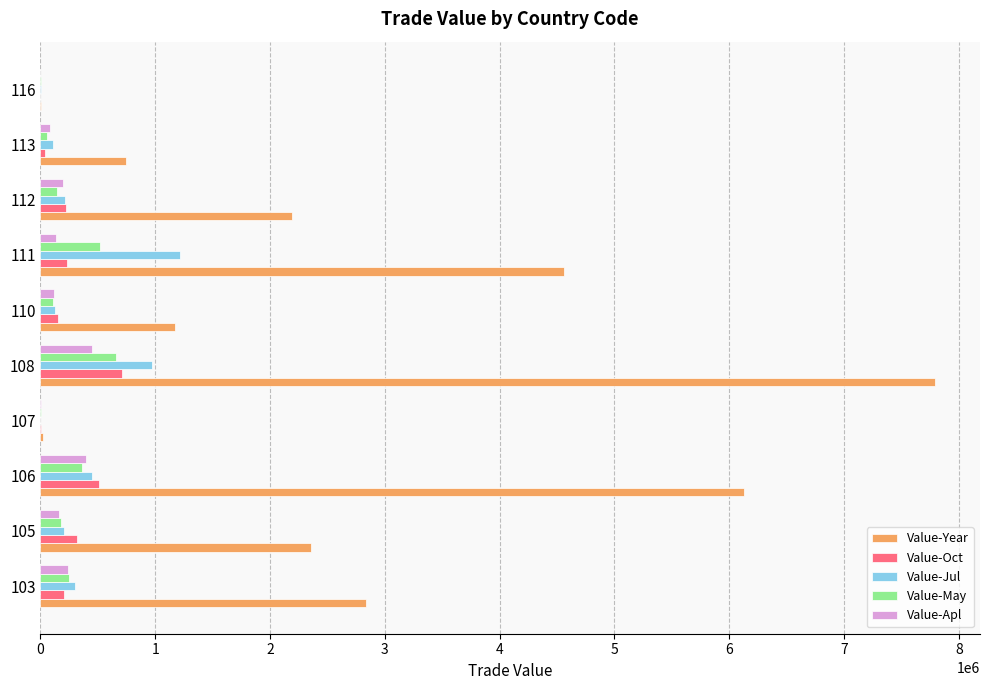

Which series changed the most between 106 and 111?

Value-Year